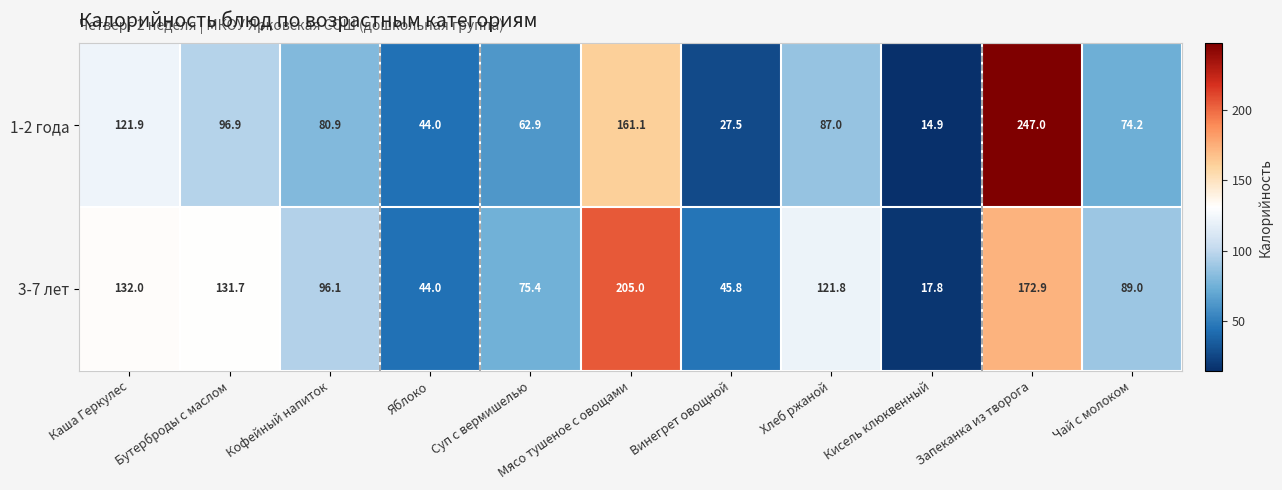

Is the value of 3-7 лет at Суп с вермишелью greater than the value of 1-2 года at Каша Геркулес?

No